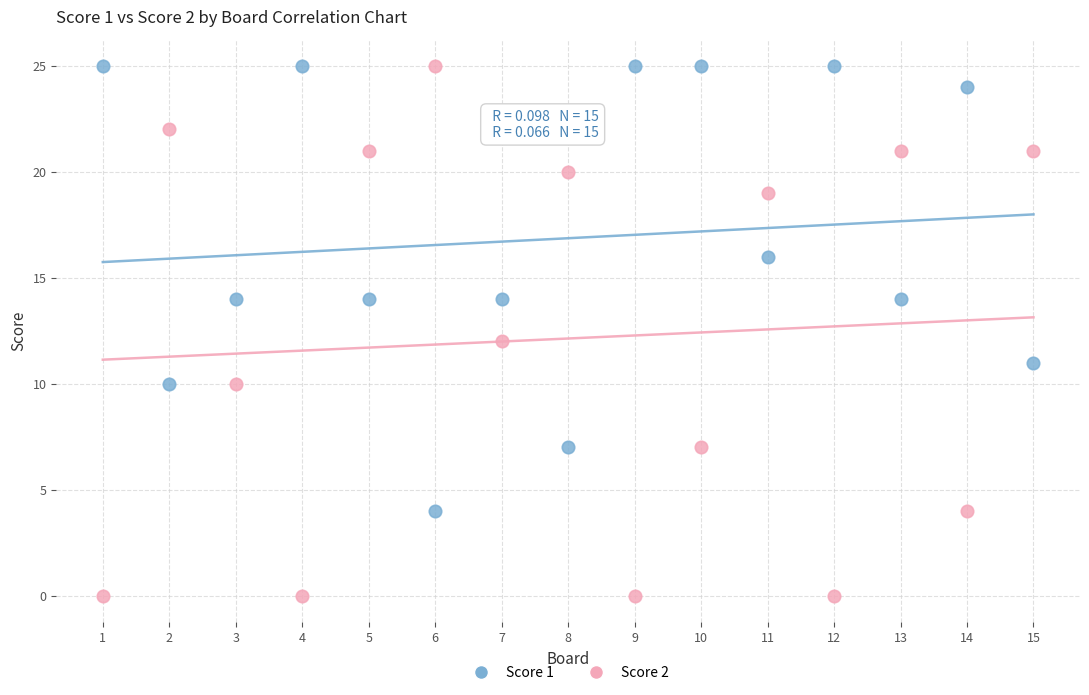

Which series contains the lowest Y value?

Score 2